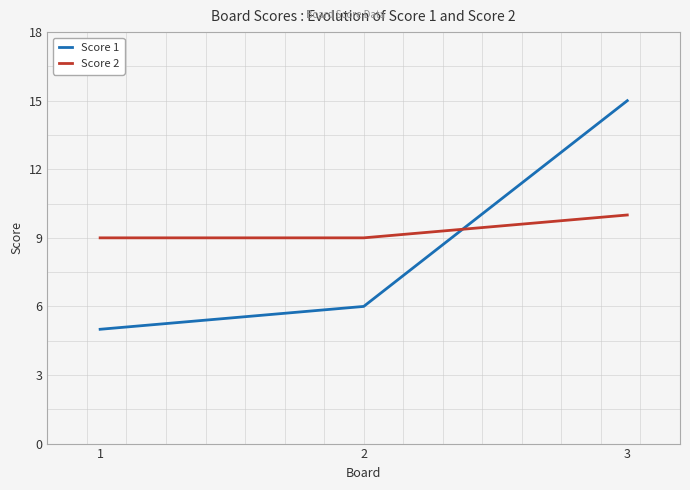

At how many categories does at least one series exceed 5?

3